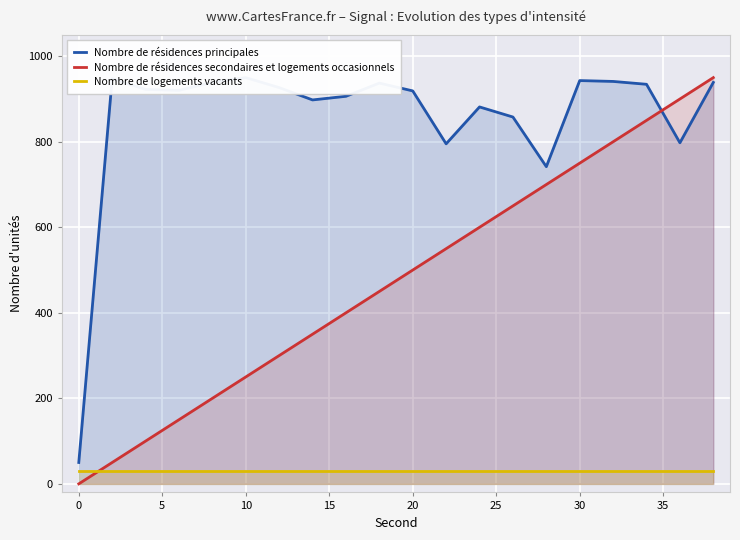

Reading left to right, transcribe all the data shown in this chart.

Nombre de résidences principales: 50.0	947.6	922.4	920.3	938.9	950.0	926.7	897.8	906.3	937.2	918.9	795.2	881.4	857.9	741.7	943.1	941.1	934.4	797.6	938.7
Nombre de résidences secondaires et logements occasionnels: 0.0	50.0	100.0	150.0	200.0	250.0	300.0	350.0	400.0	450.0	500.0	550.0	600.0	650.0	700.0	750.0	800.0	850.0	900.0	950.0
Nombre de logements vacants: 30.0	30.0	30.0	30.0	30.0	30.0	30.0	30.0	30.0	30.0	30.0	30.0	30.0	30.0	30.0	30.0	30.0	30.0	30.0	30.0